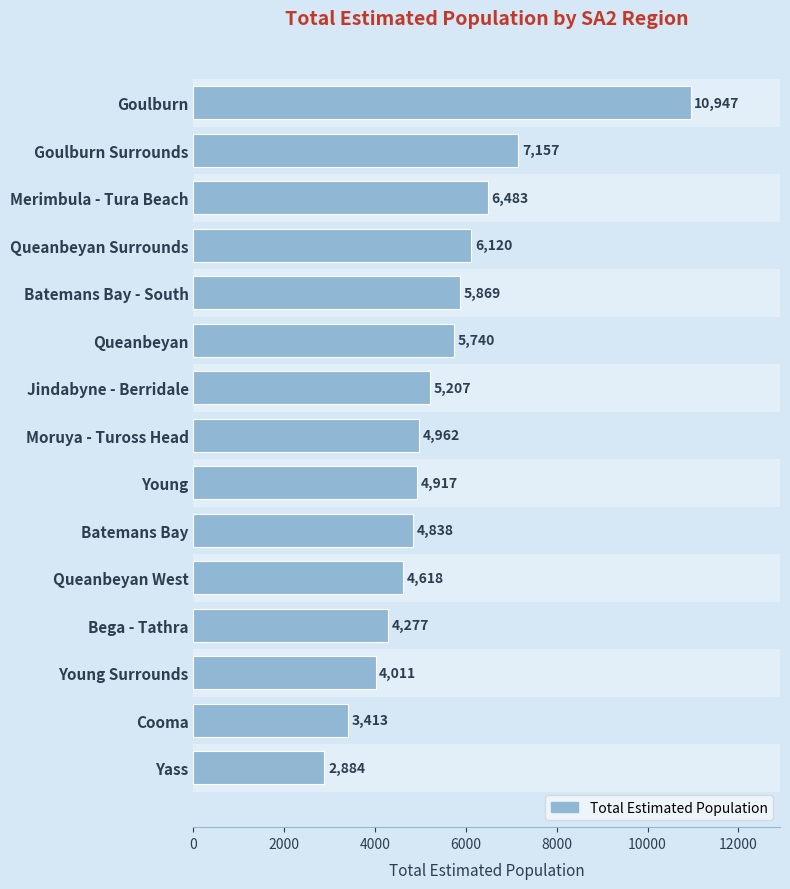

What is the ratio of the value at Moruya - Tuross Head to the value at Queanbeyan Surrounds?

0.8